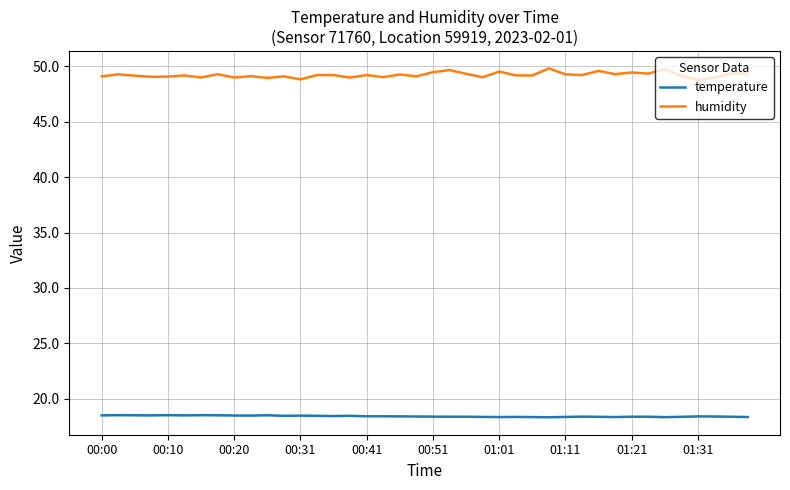

List the series in order of their peak value, lowest first.

temperature, humidity